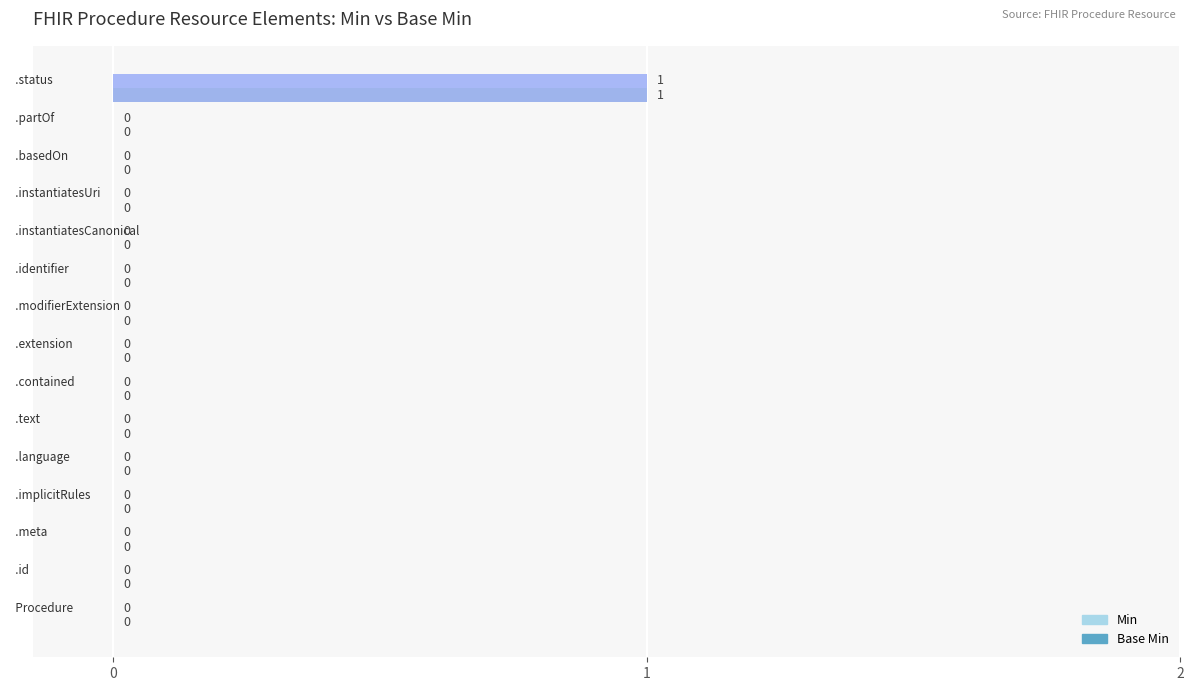

How many Min values are between 0 and 1?

15